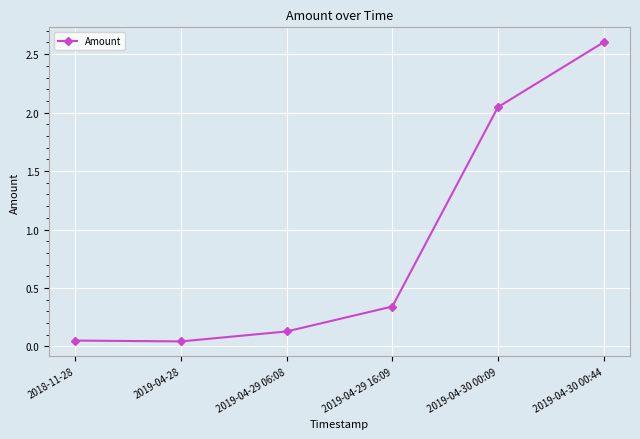

Is it true that the value at 2019-04-30 00:09 is 3.1?

False